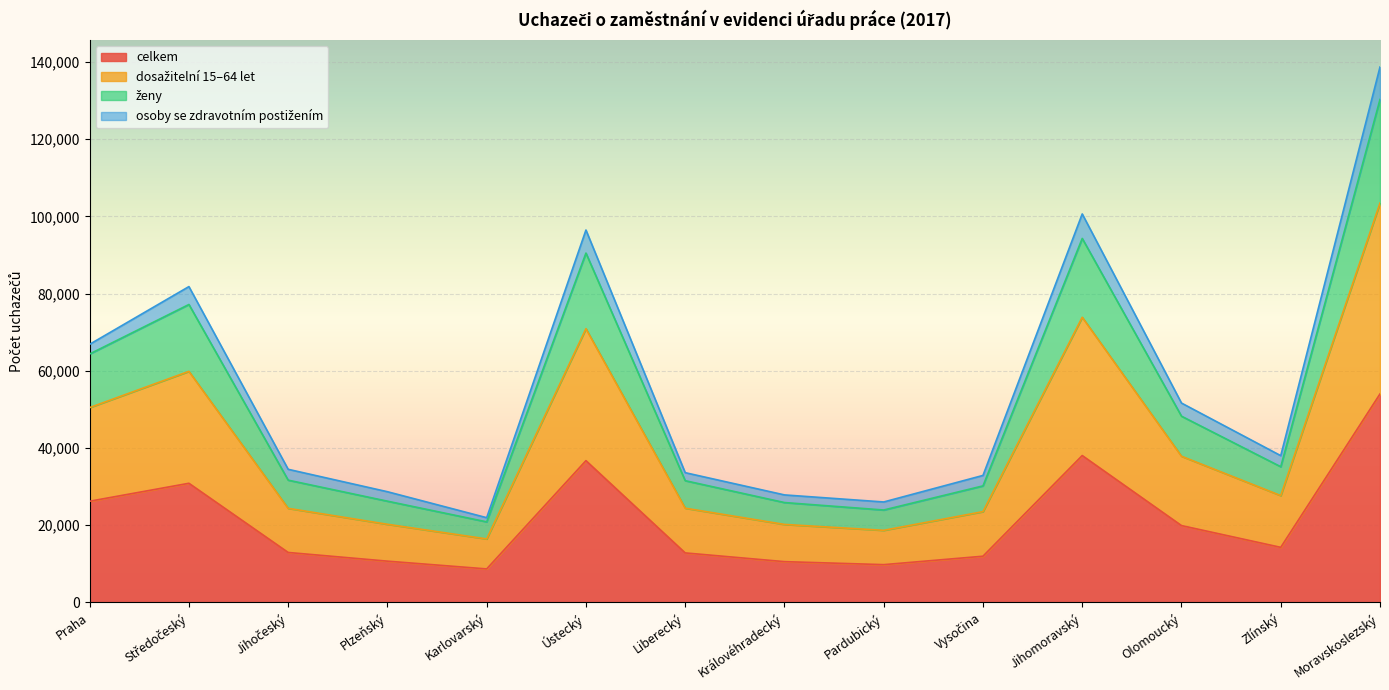

At which category is the sum across all series the highest?

Moravskoslezský